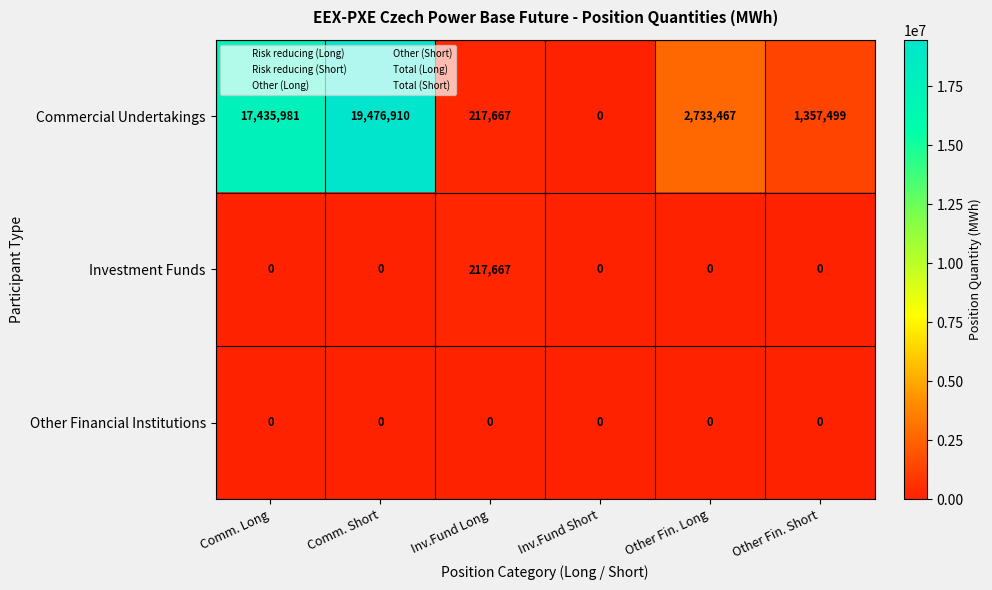

Which series has the largest total across all categories?

Commercial Undertakings